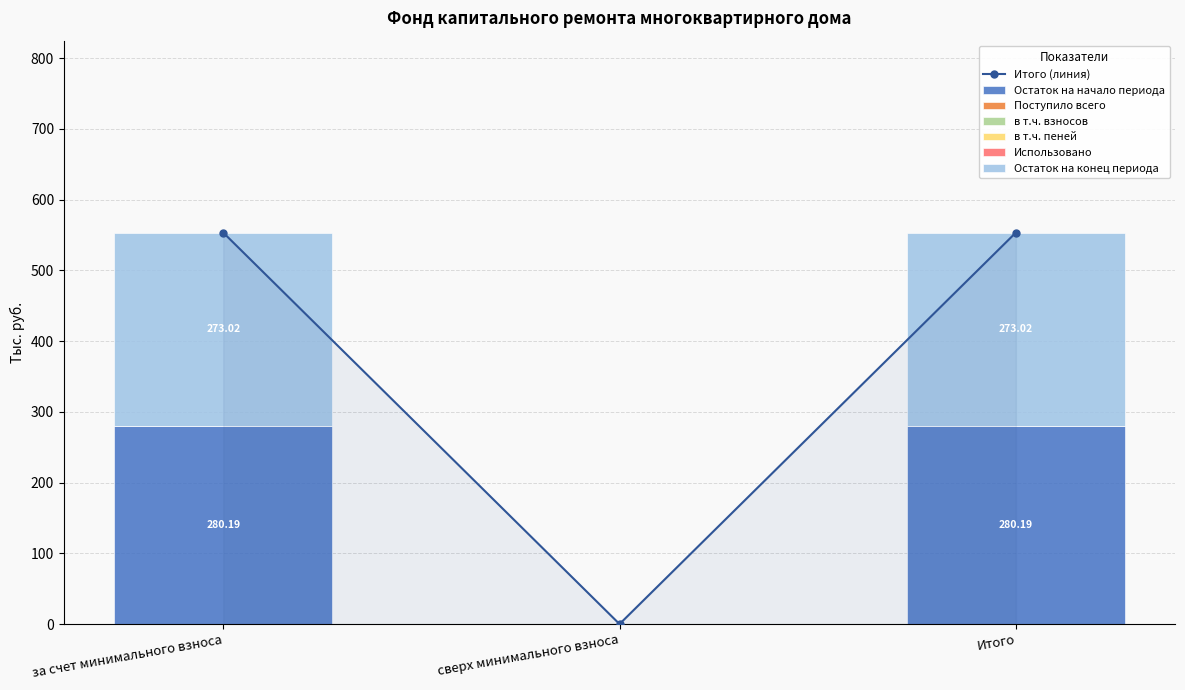

What is the sum of the Поступило всего values at сверх минимального взноса and Итого?

553.2